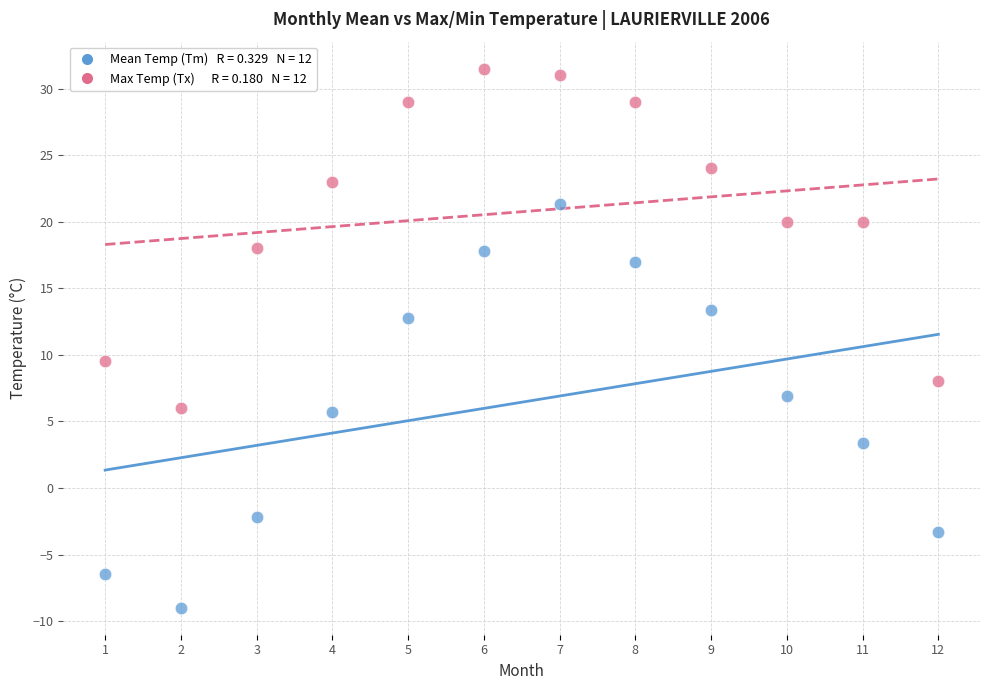

Across all data points, what is the range of X values (max minus min)?

11.0